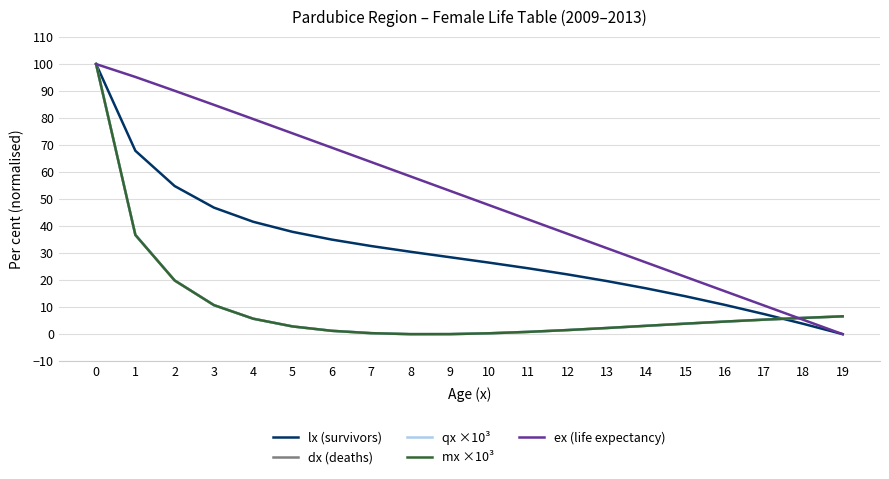

What is the difference between the highest and lowest values at 4?

73.9